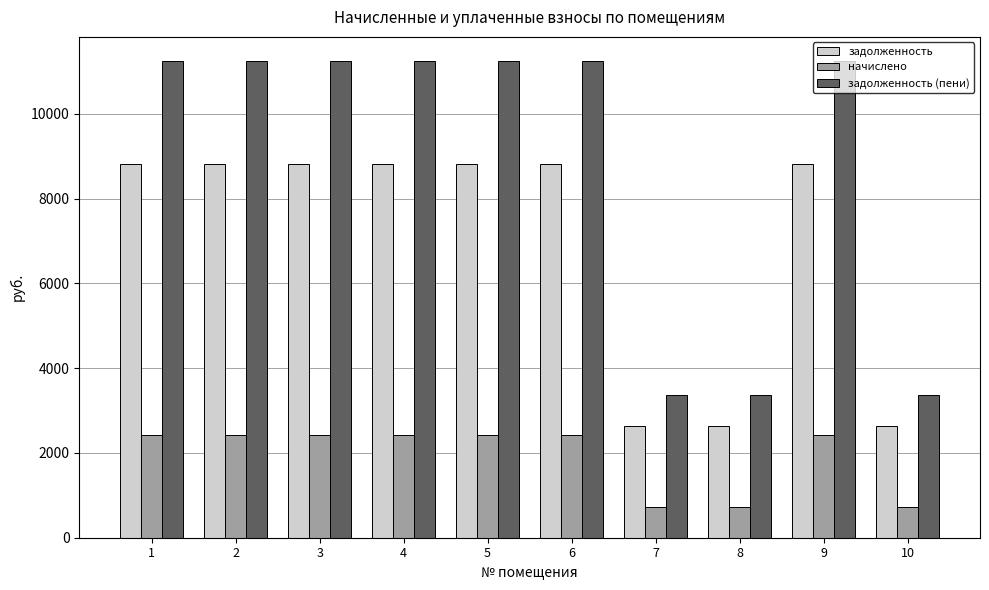

True or false: задолженность (пени) has a value of 3178 at 3.

False